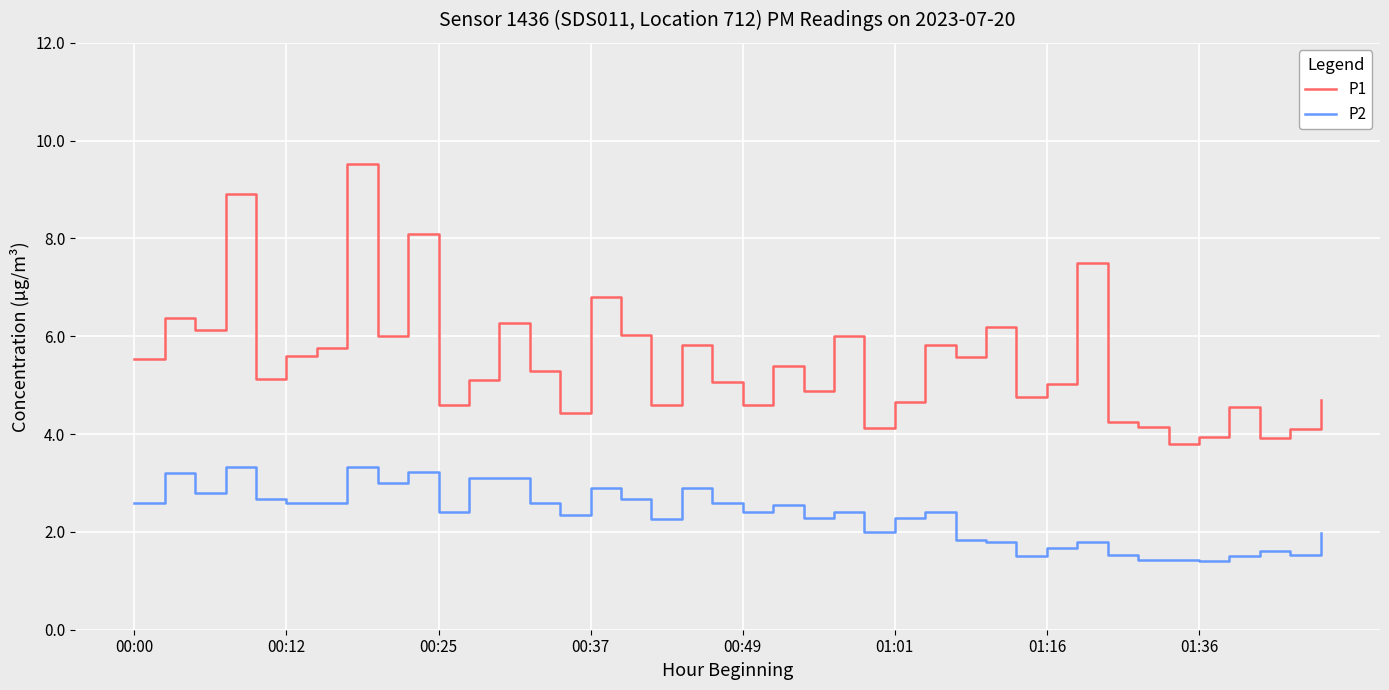

What are all the series names shown in the legend?

P1, P2